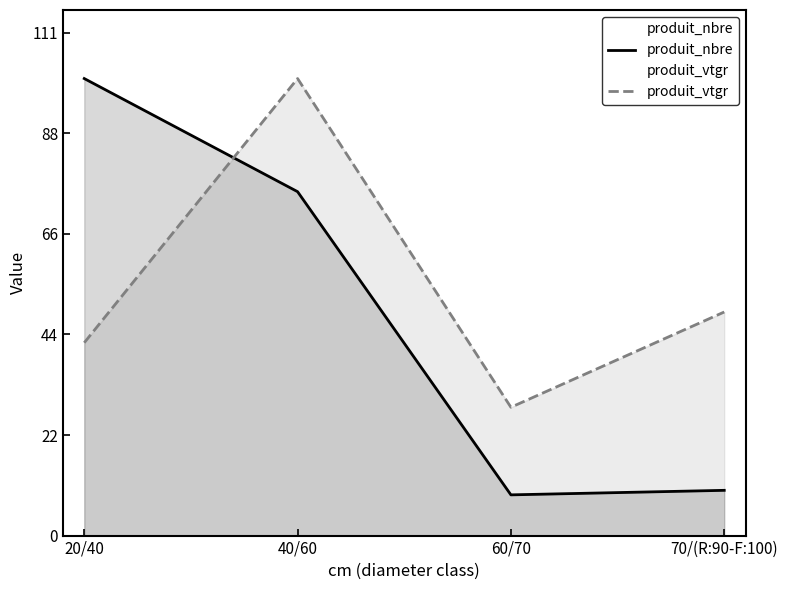

Rank the series by their average value, from highest to lowest.

produit_vtgr, produit_nbre